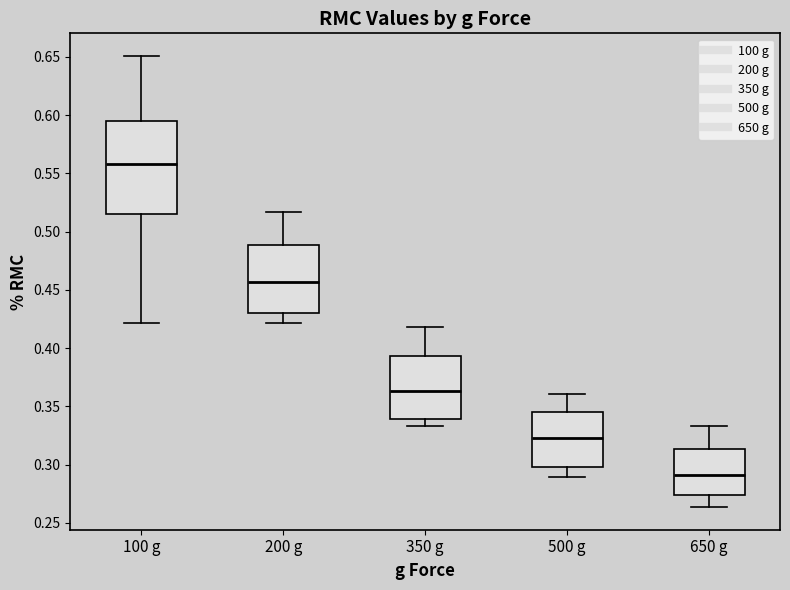

Which box has the highest median line?

100 g